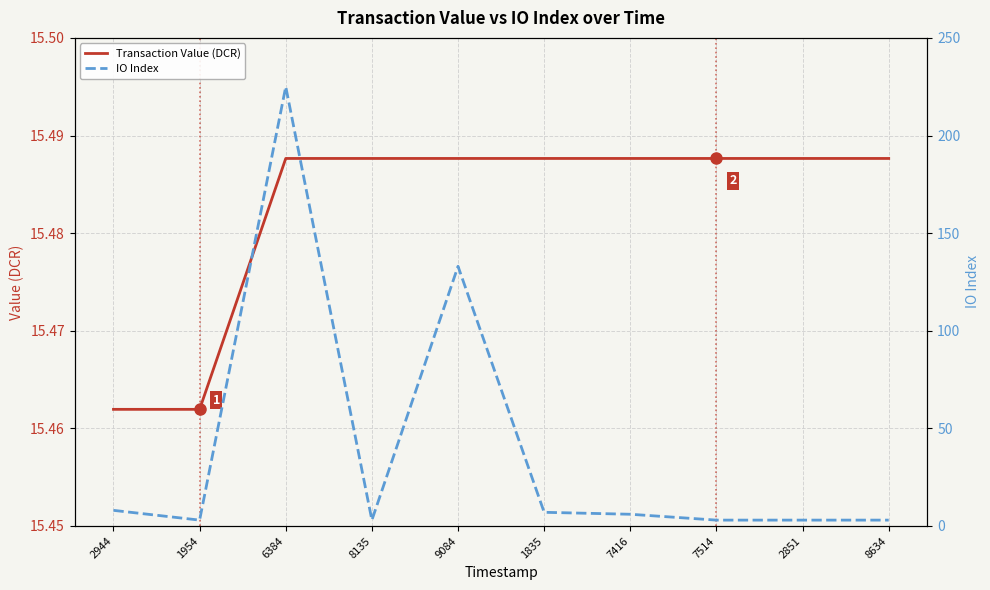

Which has a higher value, 6384 or 8135?

6384